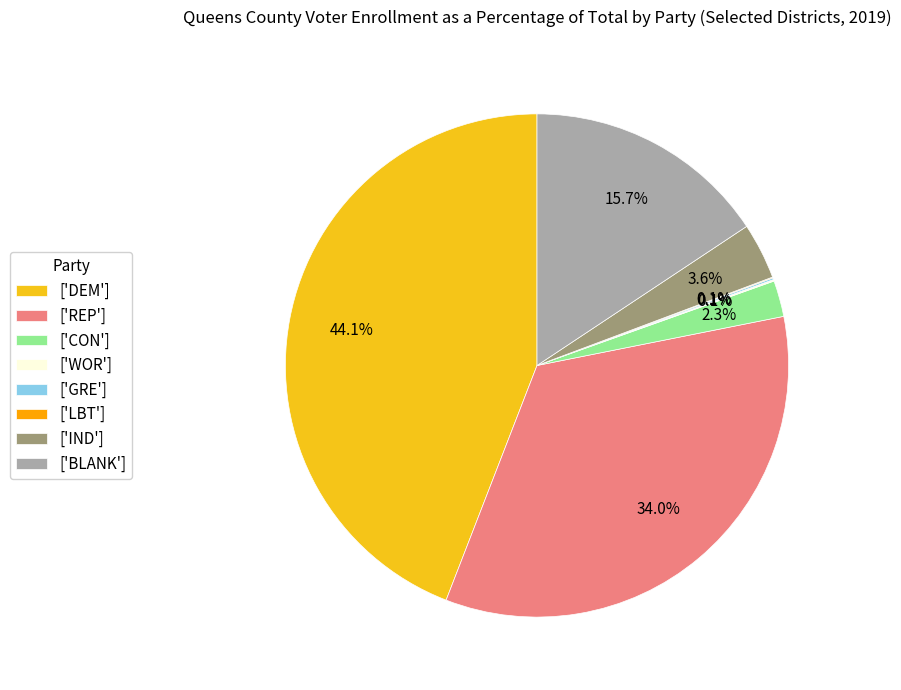

Which slice is the largest?

['DEM']